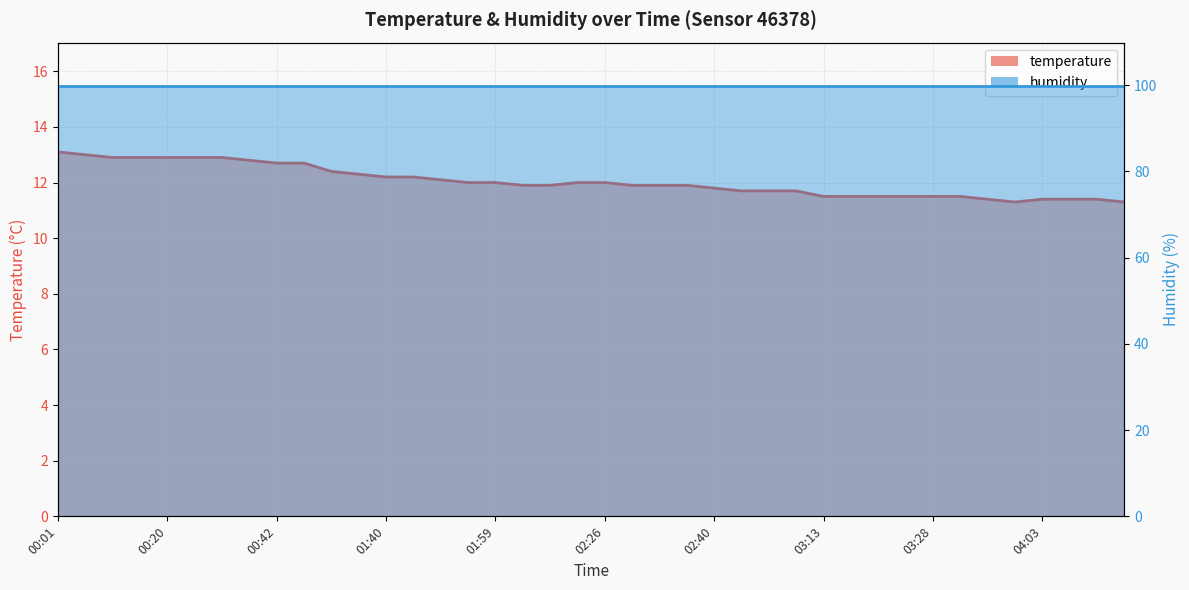

At which label is the value closest to 12?

01:55